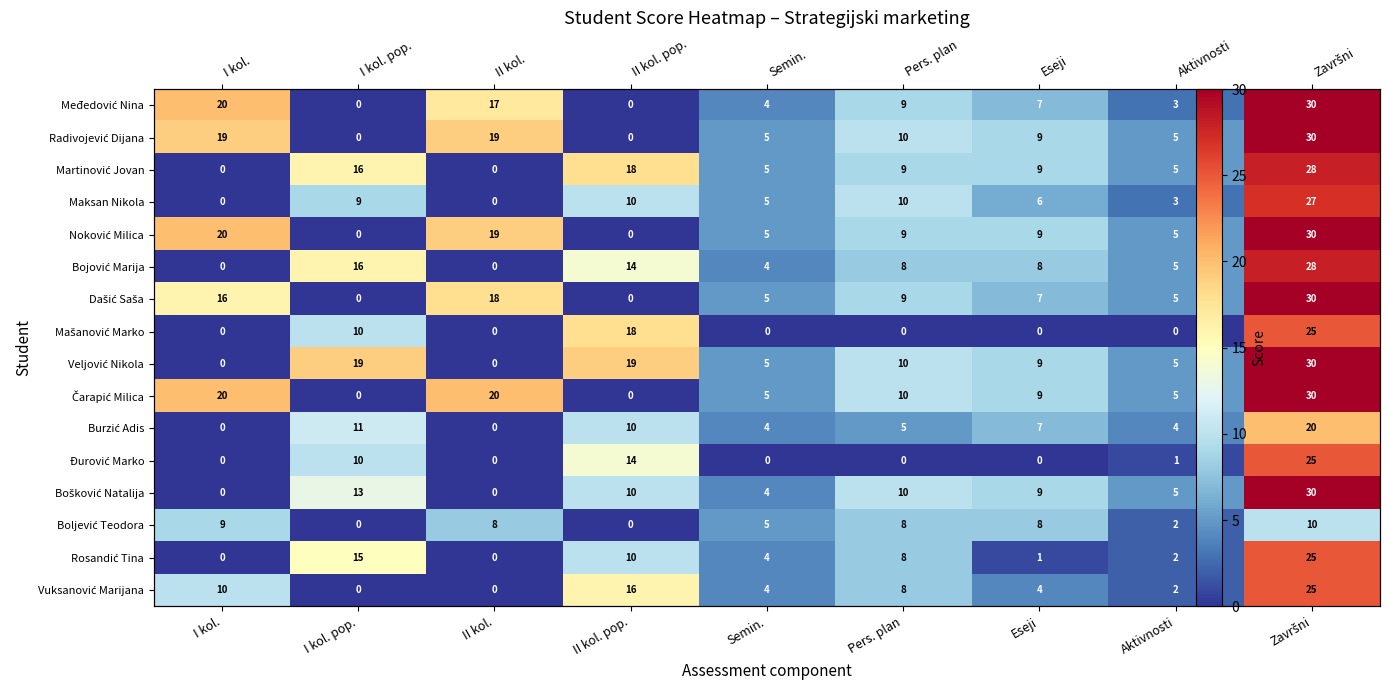

How many data points in Bojović Marija are less than 8?

4